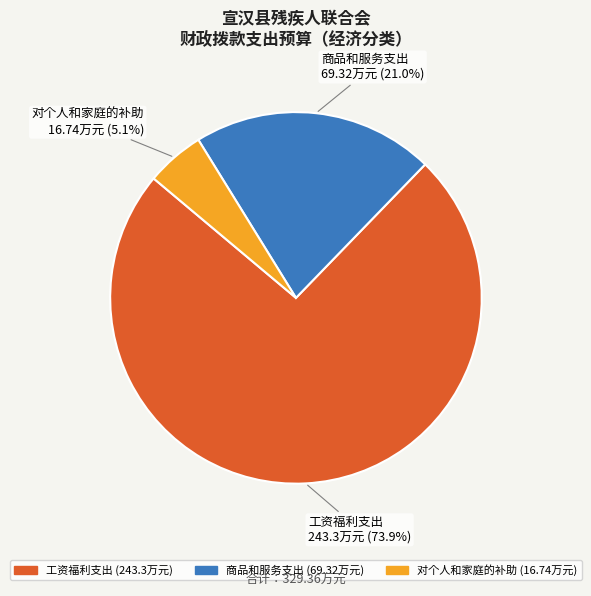

How many segments does this pie chart have?

3